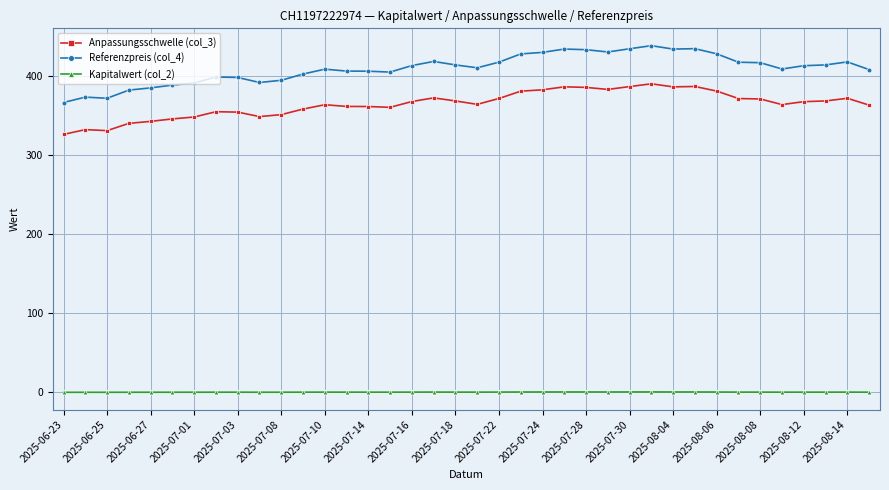

True or false: Kapitalwert (col_2) and Anpassungsschwelle (col_3) cross at least once.

False